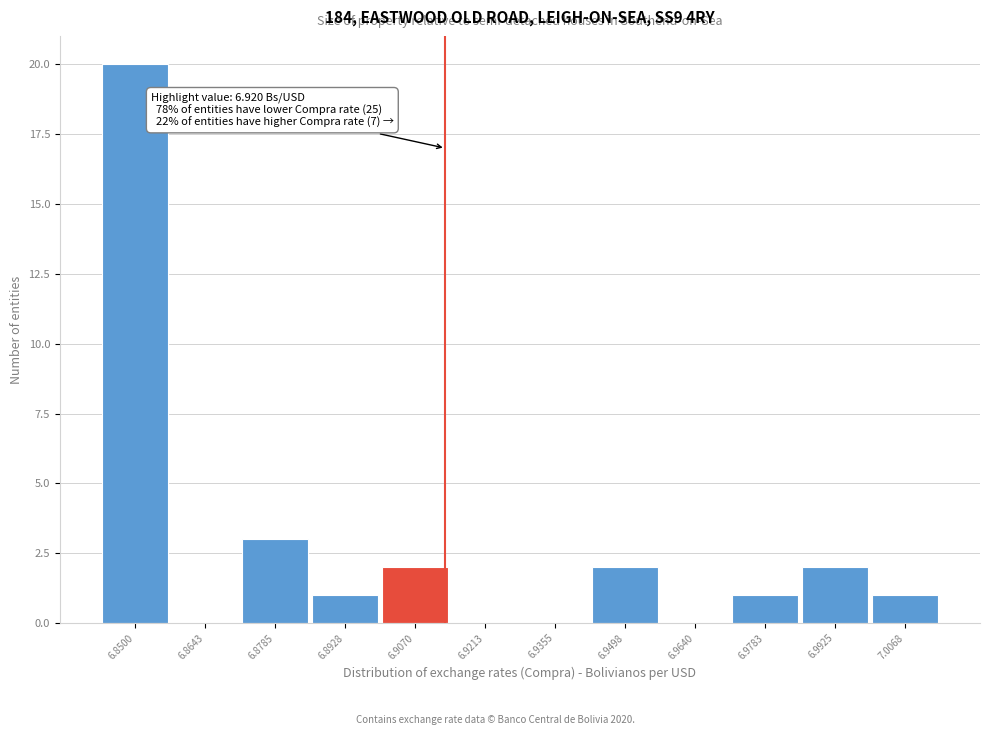

Reading left to right, transcribe all the data shown in this chart.

6.8500=20	6.8643=0	6.8785=3	6.8928=1	6.9070=2	6.9213=0	6.9355=0	6.9498=2	6.9640=0	6.9783=1	6.9925=2	7.0068=1